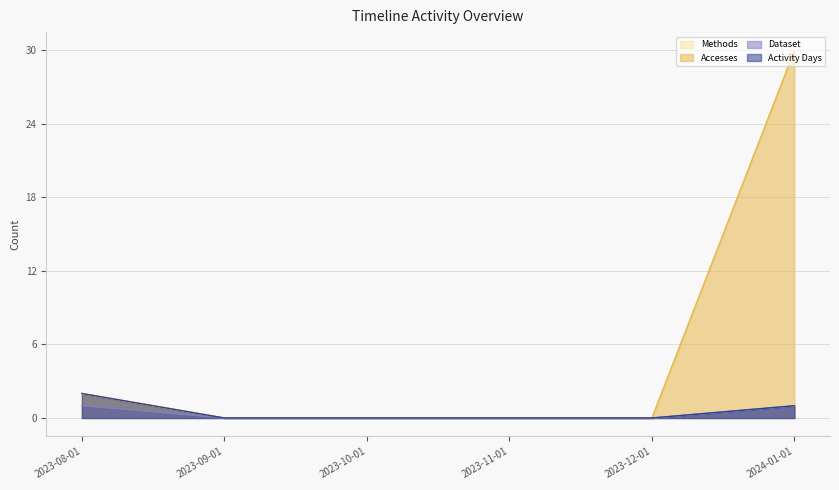

Is the value of Accesses at 2023-09-01 greater than the value of Activity Days at 2023-09-01?

No